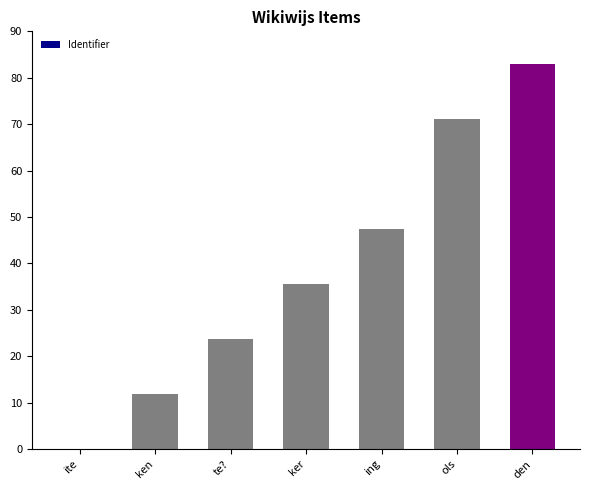

Count the number of categories in the chart.

7